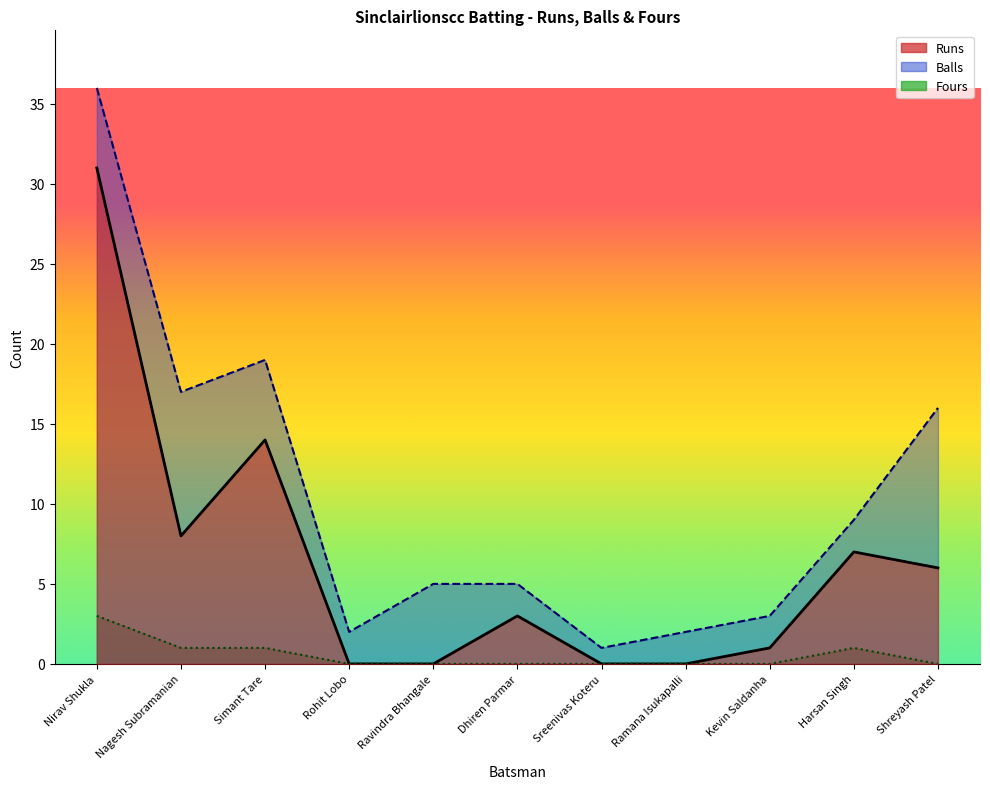

True or false: Fours and Balls intersect in this chart.

False